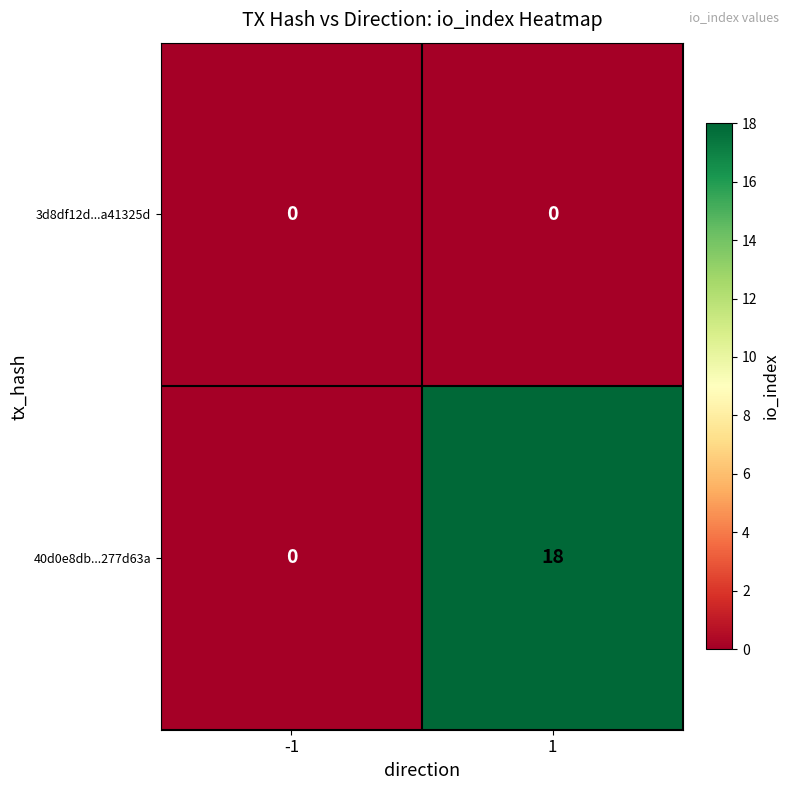

What is the total value across all series at 1?

18